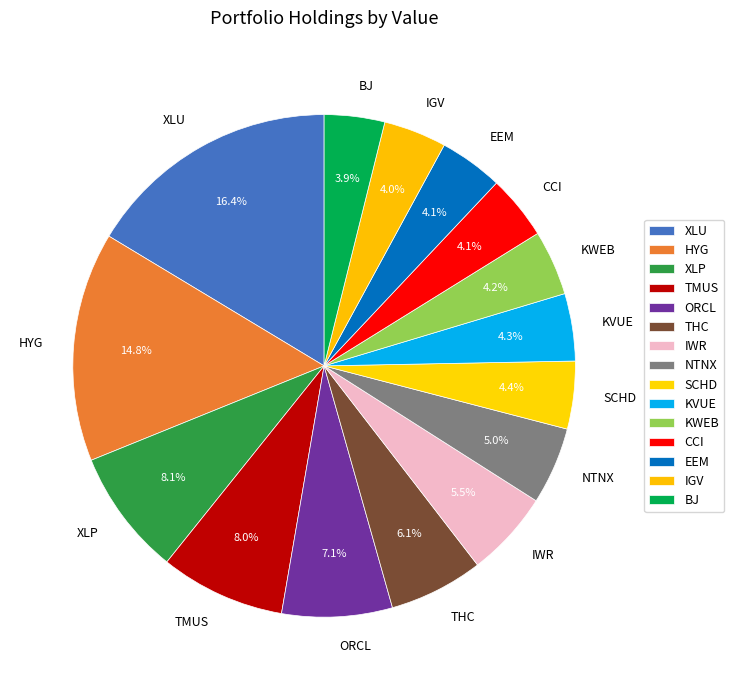

To the nearest percent, what is the difference between the TMUS and IGV slice percentages?

4%